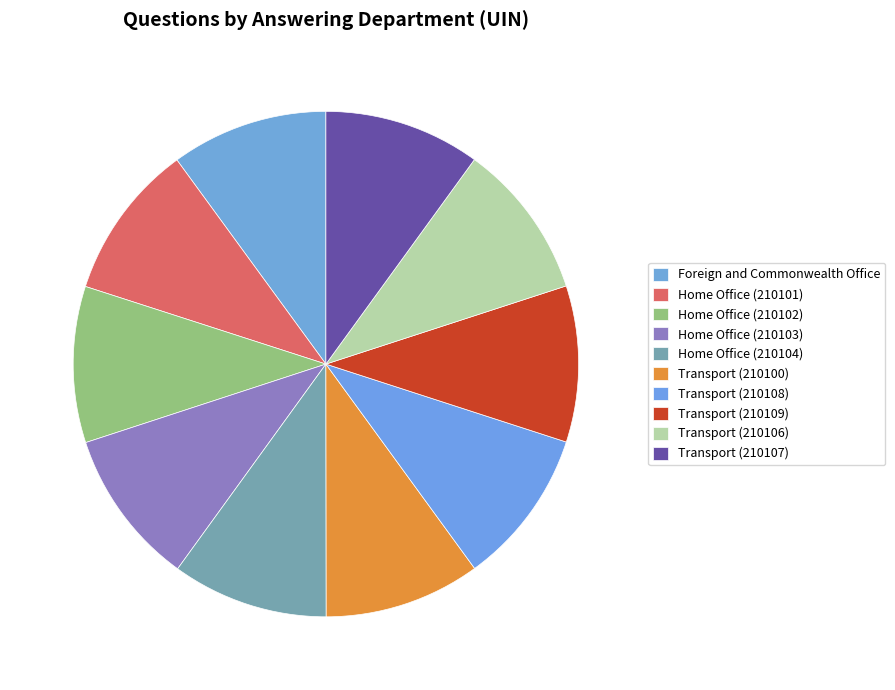

The Home Office (210103) slice represents 22% of the pie. True or false?

False